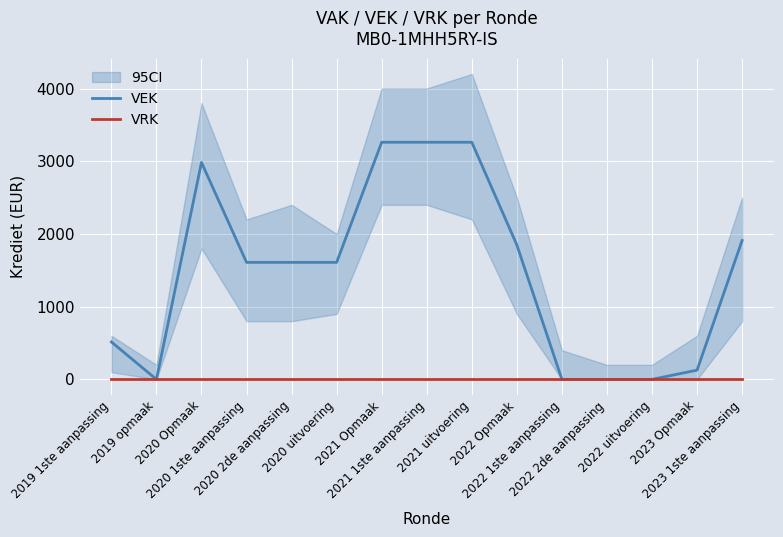

Is this an area chart (filled region under the line)?

No